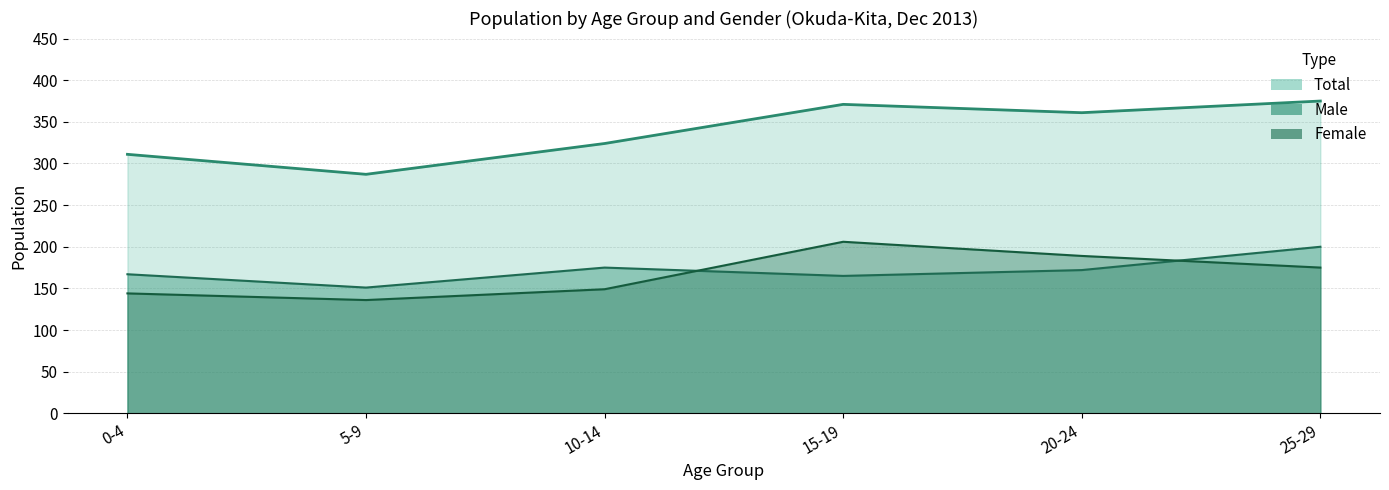

Where is Male nearest to the value 100?

5-9